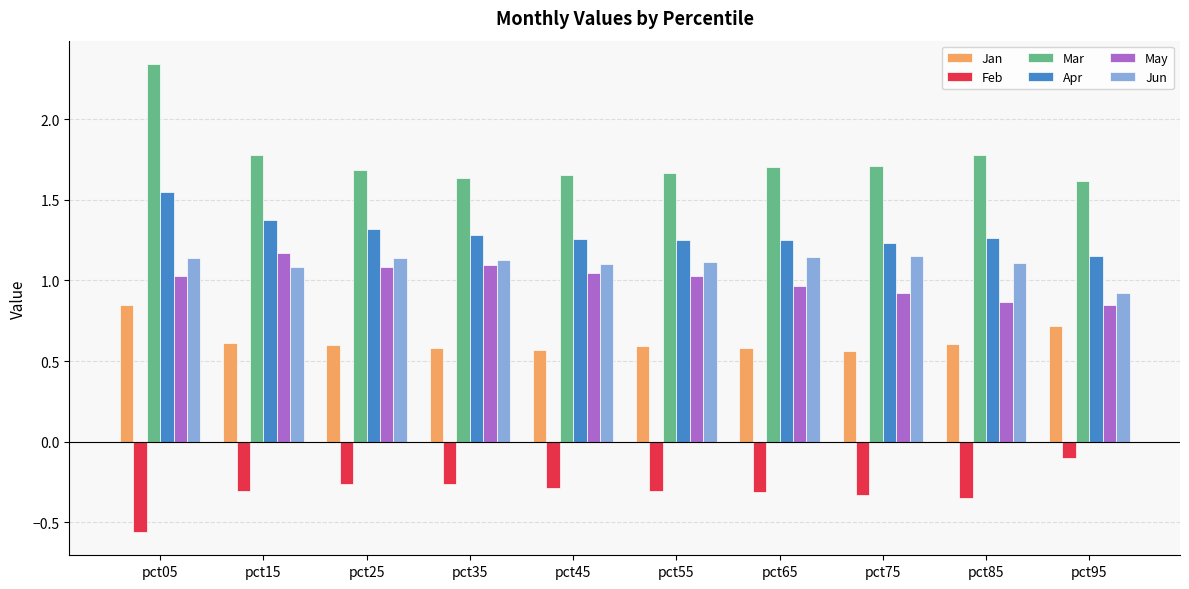

What is the average value of the Mar series?

1.8